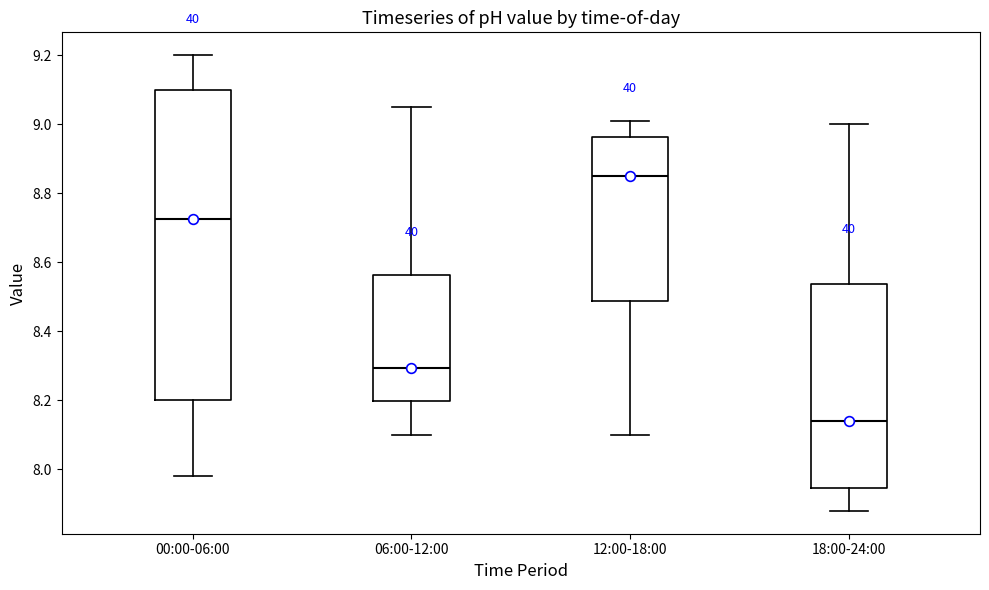

Comparing the boxes themselves (not the whiskers), which one is the tallest?

00:00-06:00